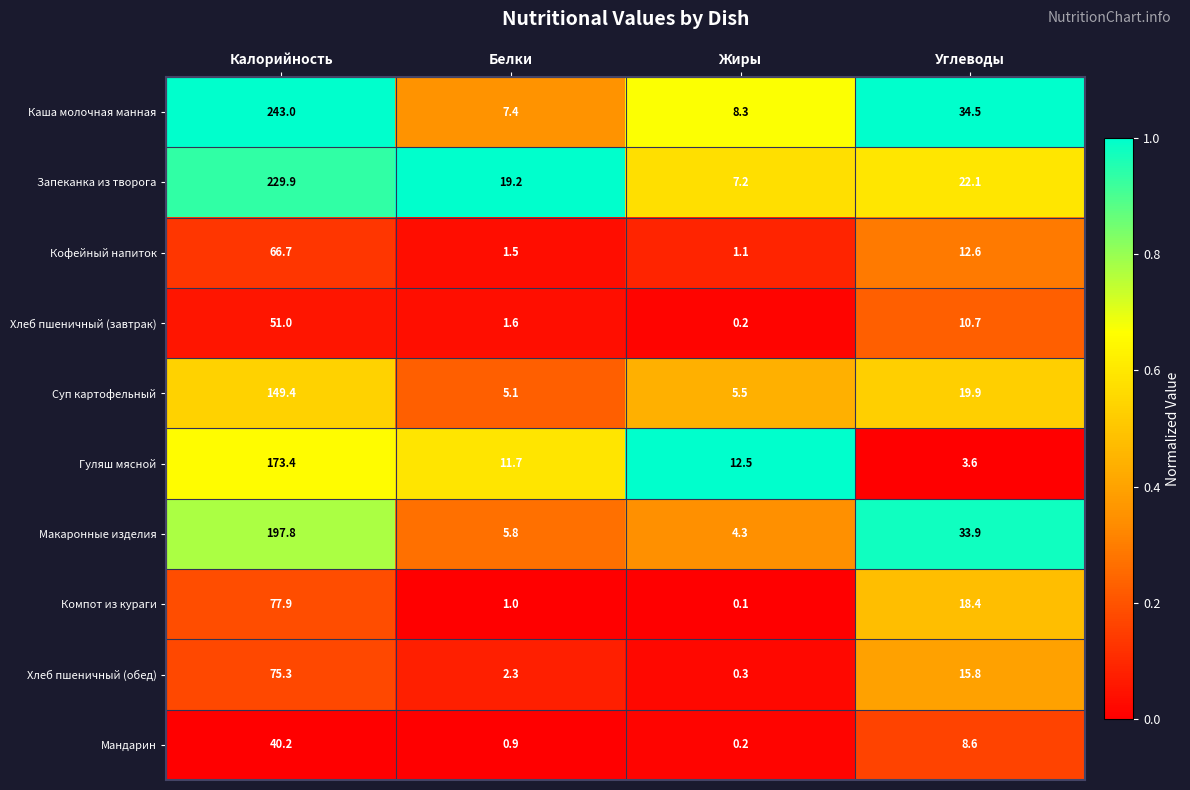

Which category has the highest value across all series?

Калорийность